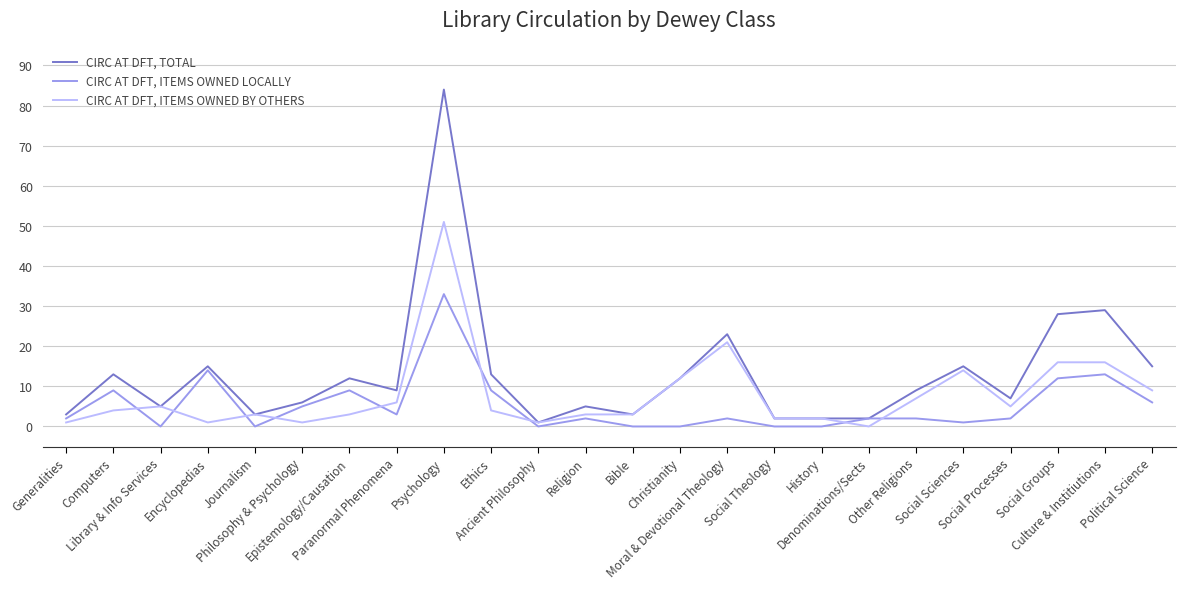

Reading right to left, extract all data points from this chart.

CIRC AT DFT, TOTAL: Political Science=15	Culture & Institiutions=29	Social Groups=28	Social Processes=7	Social Sciences=15	Other Religions=9	Denominations/Sects=2	History=2	Social Theology=2	Moral & Devotional Theology=23	Christianity=12	Bible=3	Religion=5	Ancient Philosophy=1	Ethics=13	Psychology=84	Paranormal Phenomena=9	Epistemology/Causation=12	Philosophy & Psychology=6	Journalism=3	Encyclopedias=15	Library & Info Services=5	Computers=13	Generalities=3
CIRC AT DFT, ITEMS OWNED LOCALLY: Political Science=6	Culture & Institiutions=13	Social Groups=12	Social Processes=2	Social Sciences=1	Other Religions=2	Denominations/Sects=2	History=0	Social Theology=0	Moral & Devotional Theology=2	Christianity=0	Bible=0	Religion=2	Ancient Philosophy=0	Ethics=9	Psychology=33	Paranormal Phenomena=3	Epistemology/Causation=9	Philosophy & Psychology=5	Journalism=0	Encyclopedias=14	Library & Info Services=0	Computers=9	Generalities=2
CIRC AT DFT, ITEMS OWNED BY OTHERS: Political Science=9	Culture & Institiutions=16	Social Groups=16	Social Processes=5	Social Sciences=14	Other Religions=7	Denominations/Sects=0	History=2	Social Theology=2	Moral & Devotional Theology=21	Christianity=12	Bible=3	Religion=3	Ancient Philosophy=1	Ethics=4	Psychology=51	Paranormal Phenomena=6	Epistemology/Causation=3	Philosophy & Psychology=1	Journalism=3	Encyclopedias=1	Library & Info Services=5	Computers=4	Generalities=1